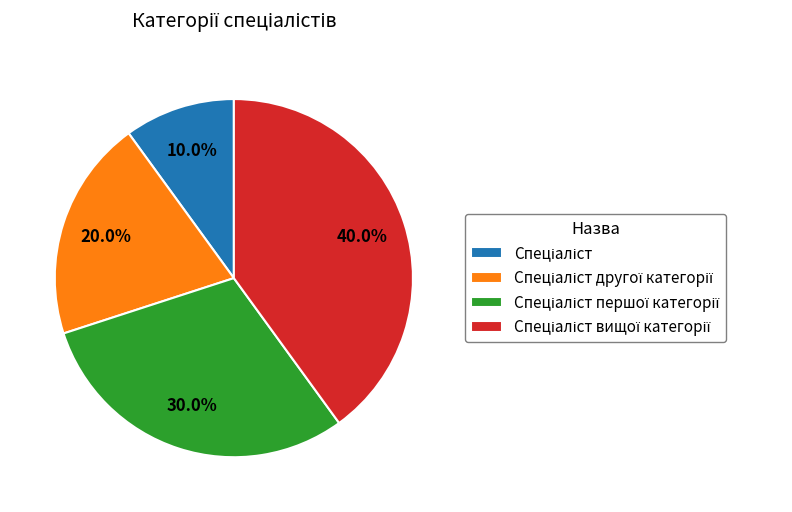

To the nearest percent, what is the difference between the largest and smallest slice percentages?

30%